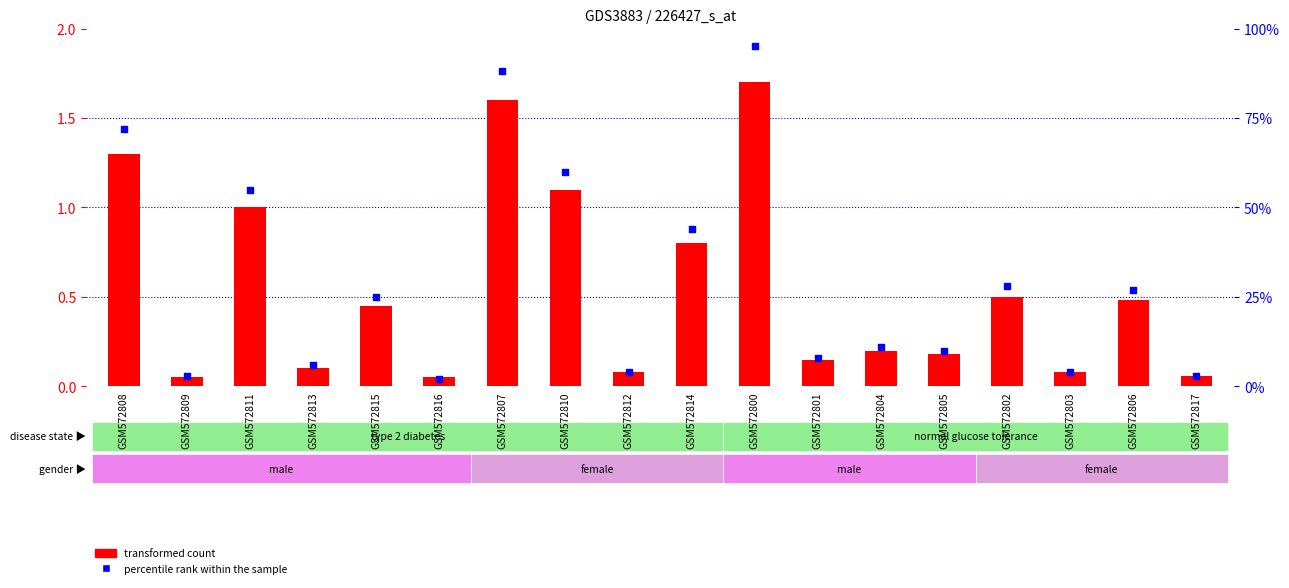

Which series has the widest spread of Y values?

transformed count